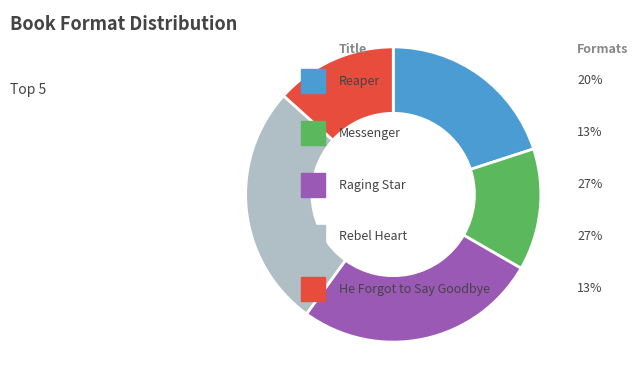

Is there any slice that represents more than half of the pie?

No